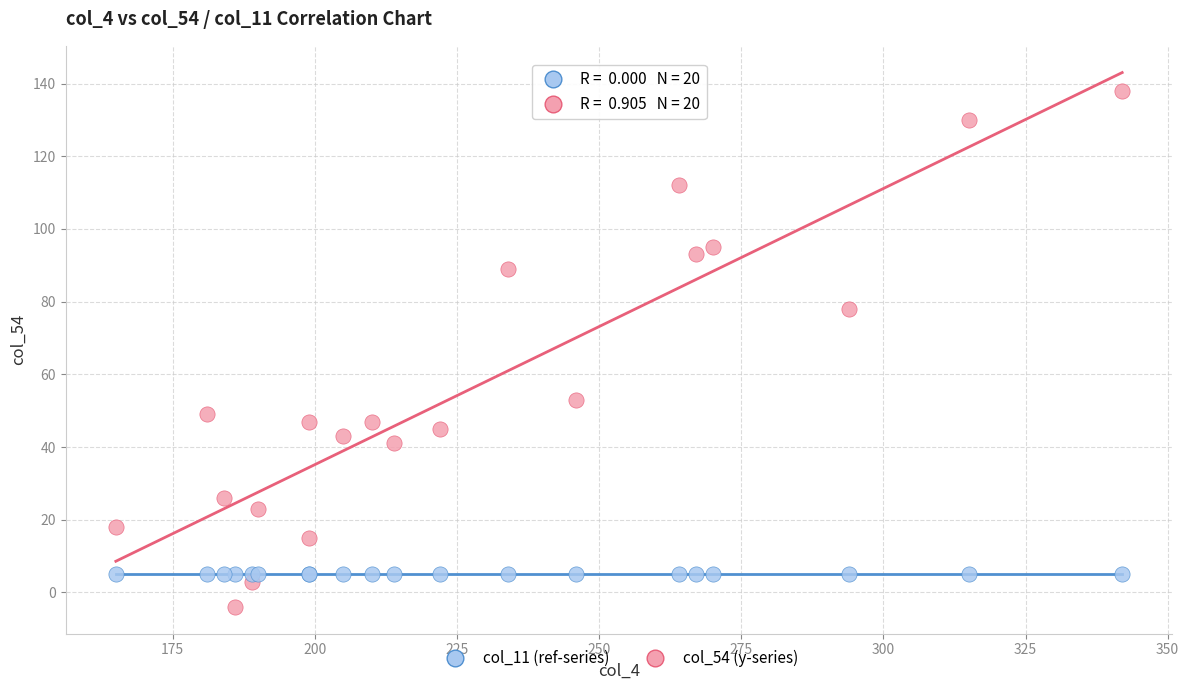

Across all series, what Y value is closest to 67?

78